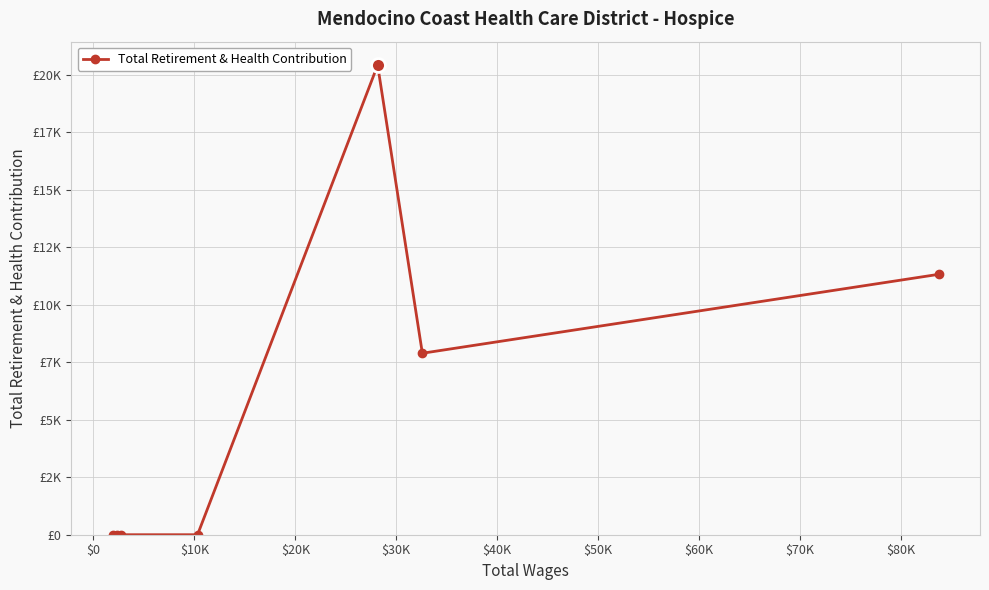

Does the chart display data point markers on the line(s)?

Yes